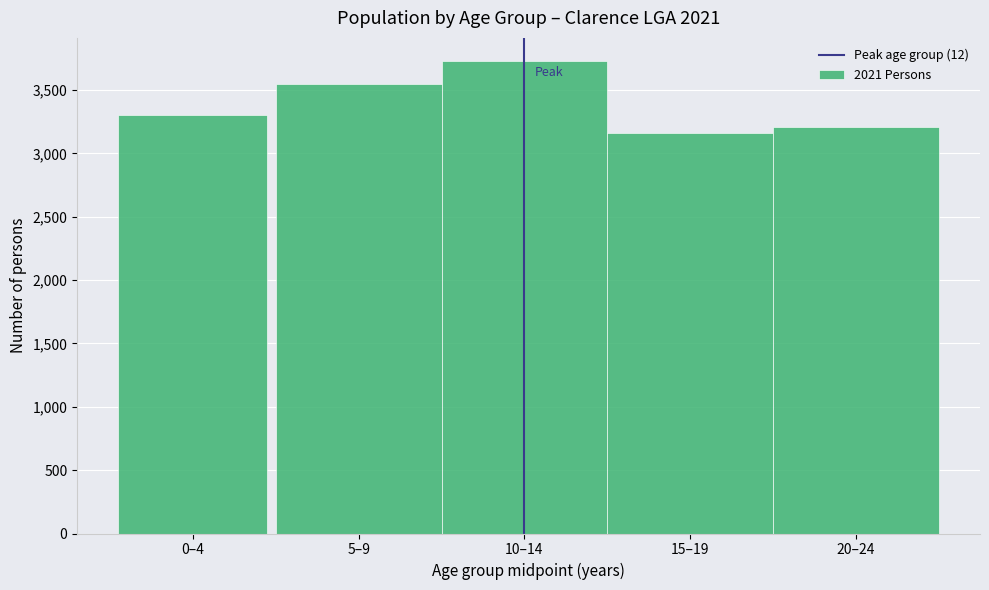

Reading left to right, transcribe all the data shown in this chart.

3306	3546	3726	3162	3207